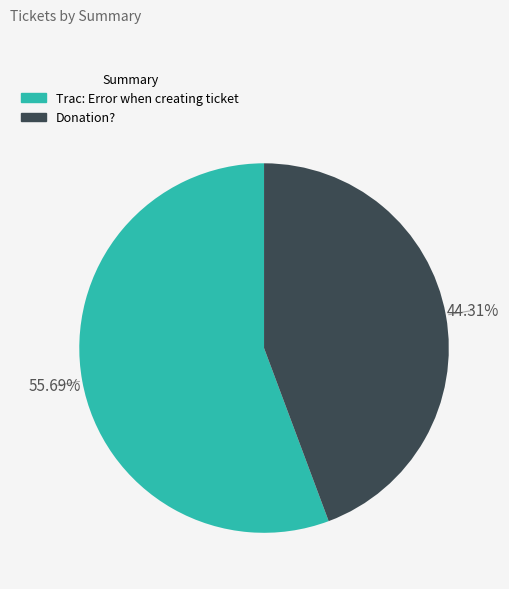

What is the majority slice?

Trac: Error when creating ticket